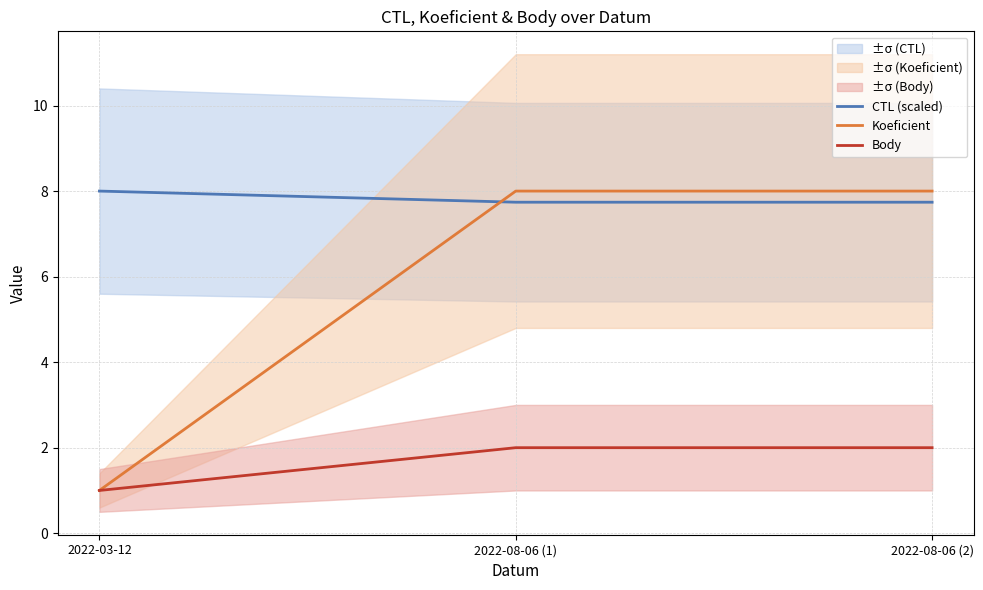

Reading right to left, transcribe all the data shown in this chart.

CTL (scaled): 7.7	7.7	8.0
Koeficient: 8.0	8.0	1.0
Body: 2.0	2.0	1.0